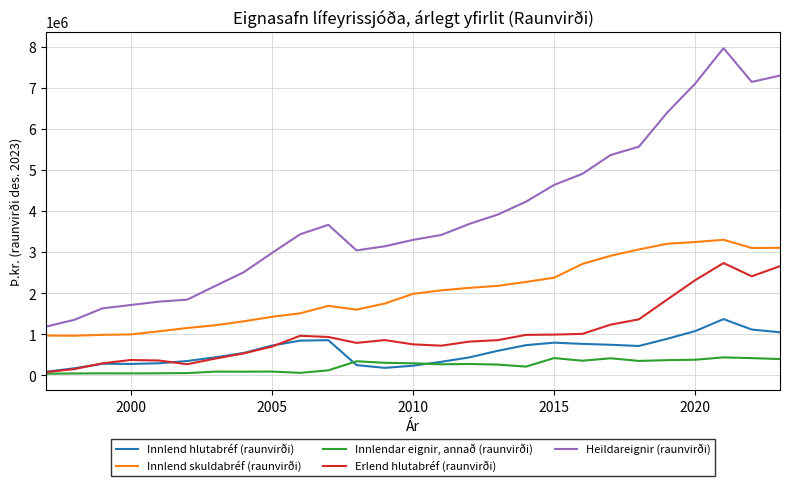

What is the minimum value shown in the chart?

41725.9